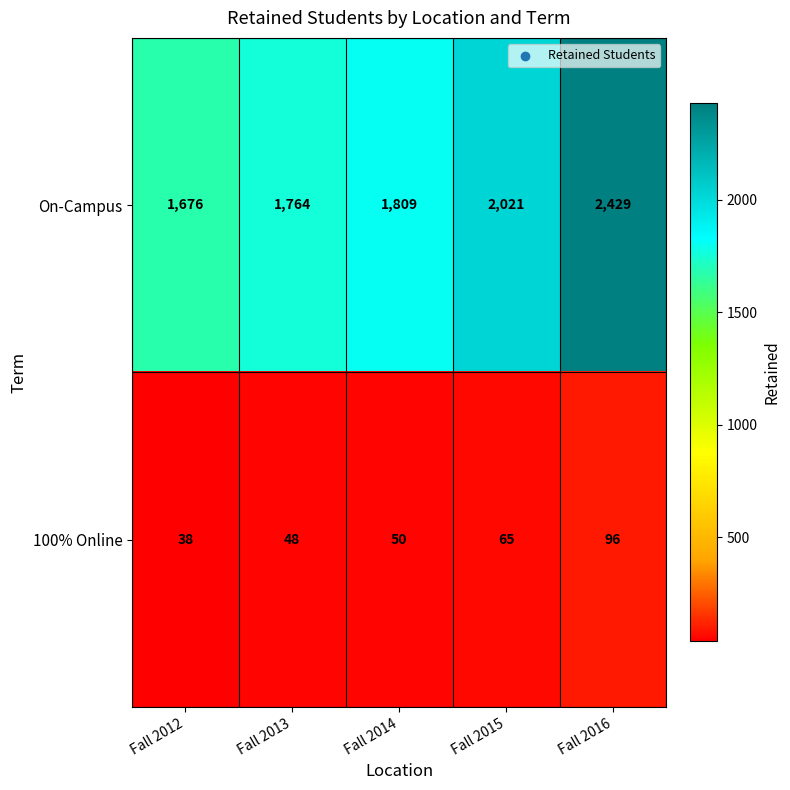

Which series has the widest spread of values?

On-Campus